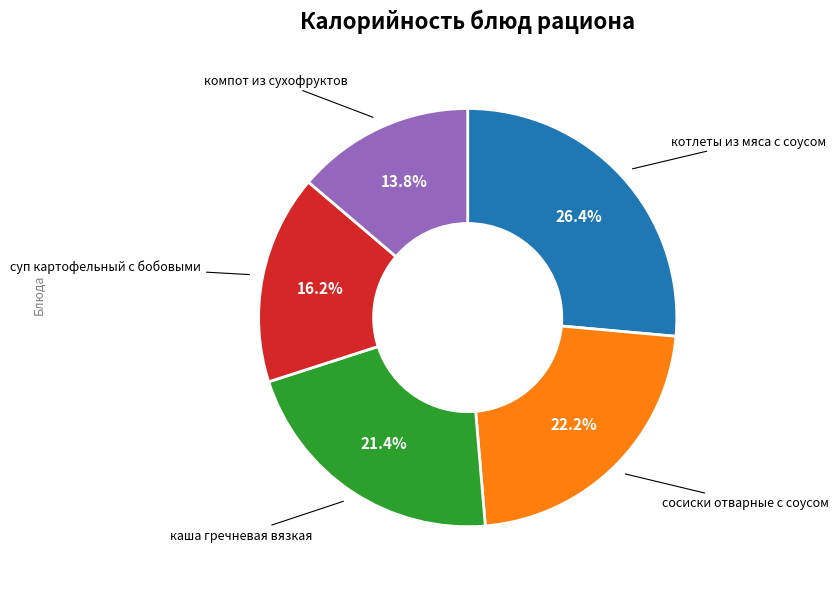

Is there any slice that represents more than half of the pie?

No